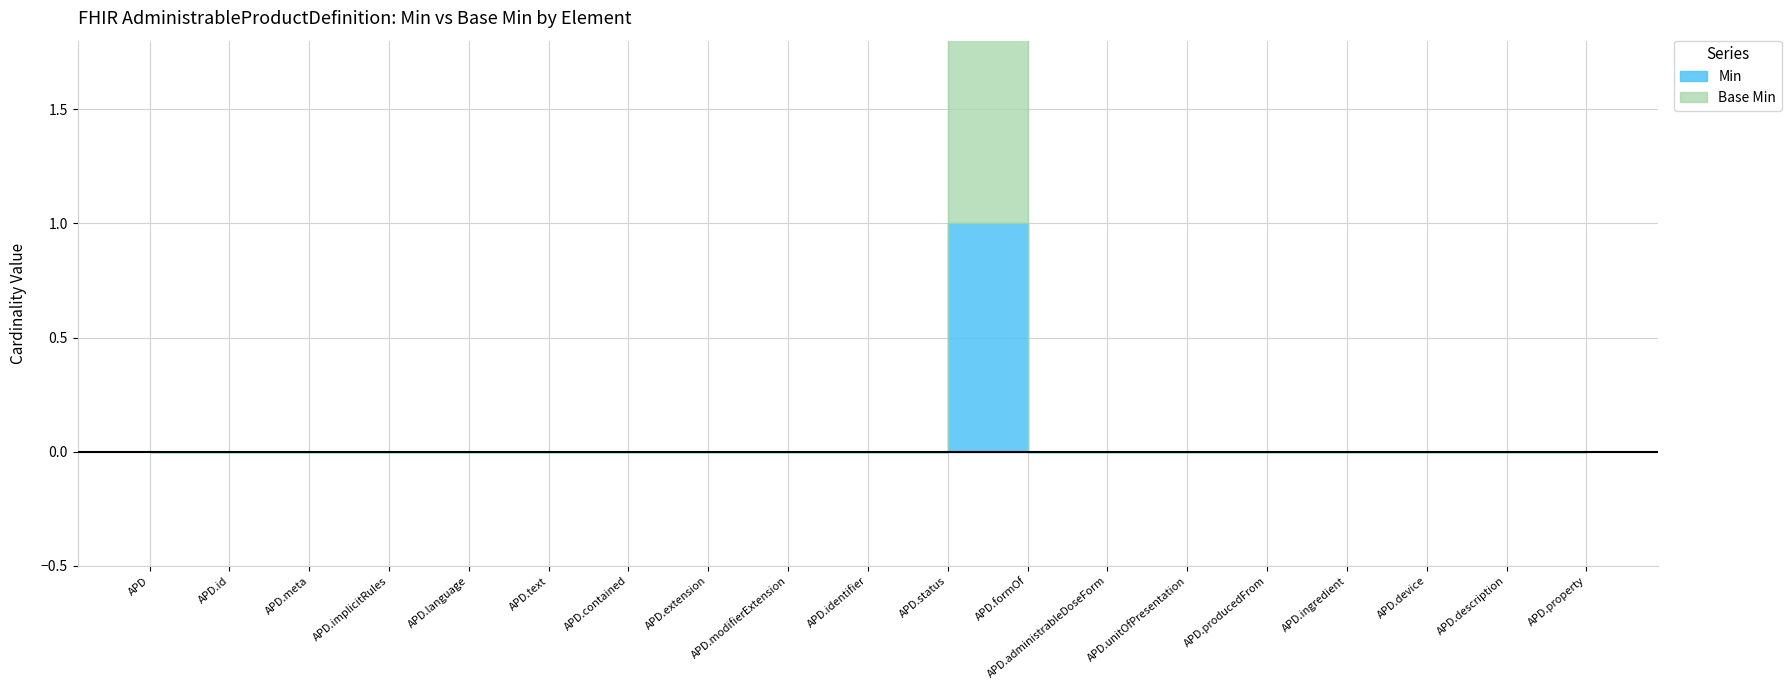

Reading left to right, transcribe all the data shown in this chart.

Min: 0	0	0	0	0	0	0	0	0	0	1	0	0	0	0	0	0	0	0
Base Min: 0	0	0	0	0	0	0	0	0	0	1	0	0	0	0	0	0	0	0